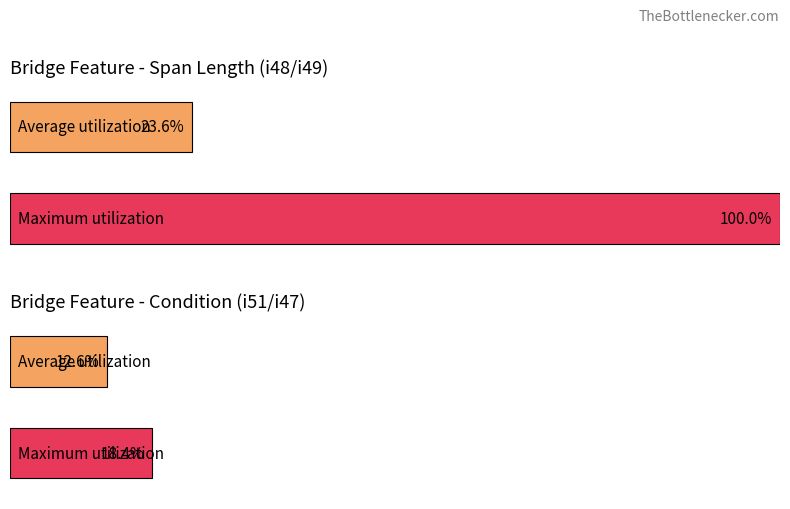

True or false: i47 has a value of 34 at HAYS CREEK.

False